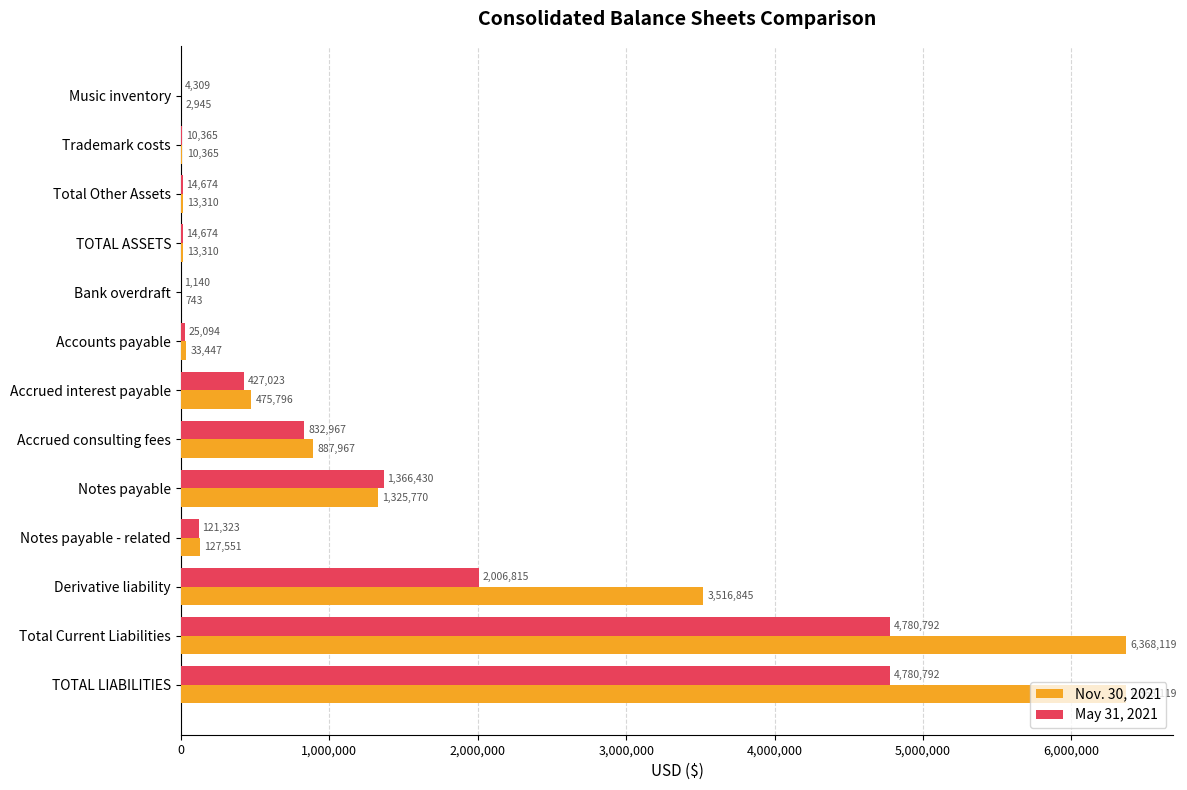

Count the number of categories in the chart.

13